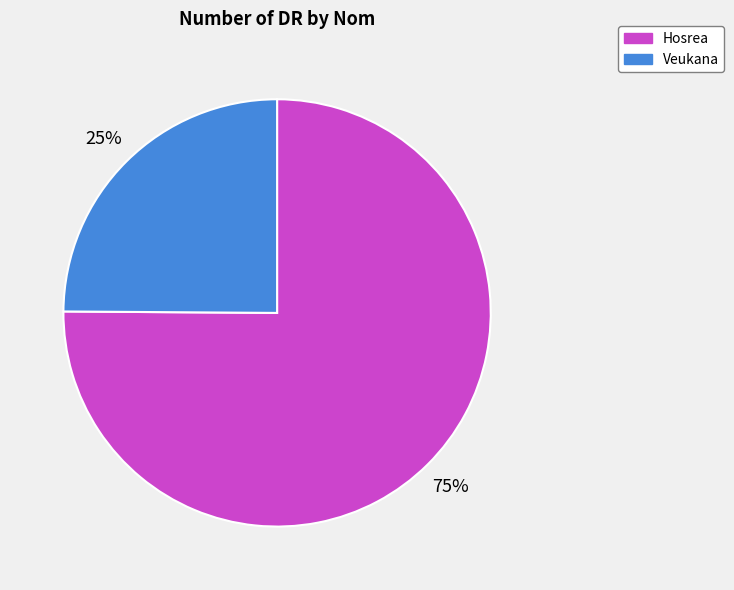

Combined, do Hosrea and Veukana account for over 50%?

Yes